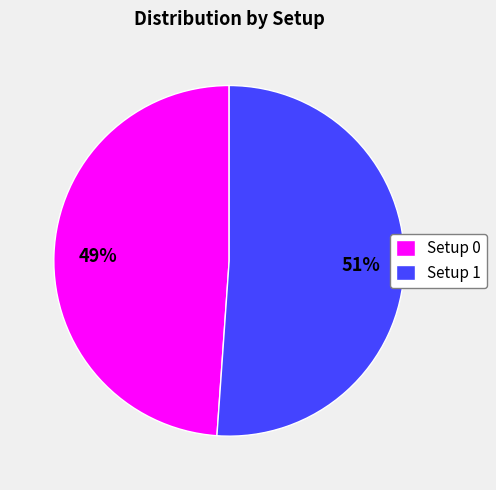

How many segments does this pie chart have?

2